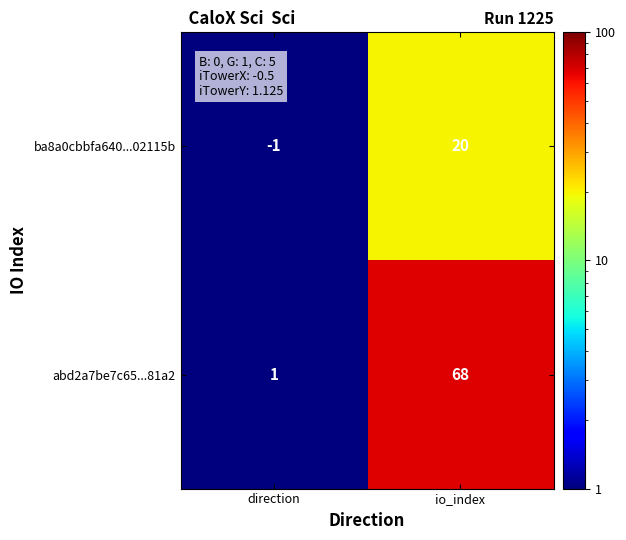

Reading left to right, list all the values displayed in this chart.

ba8a0cbbfa640...02115b: -1	20
abd2a7be7c65...81a2: 1	68